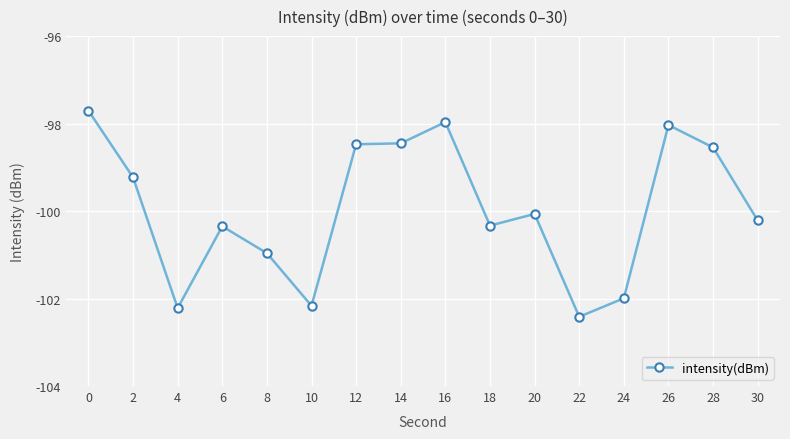

What is the value of the 6th point from the left?

-102.2